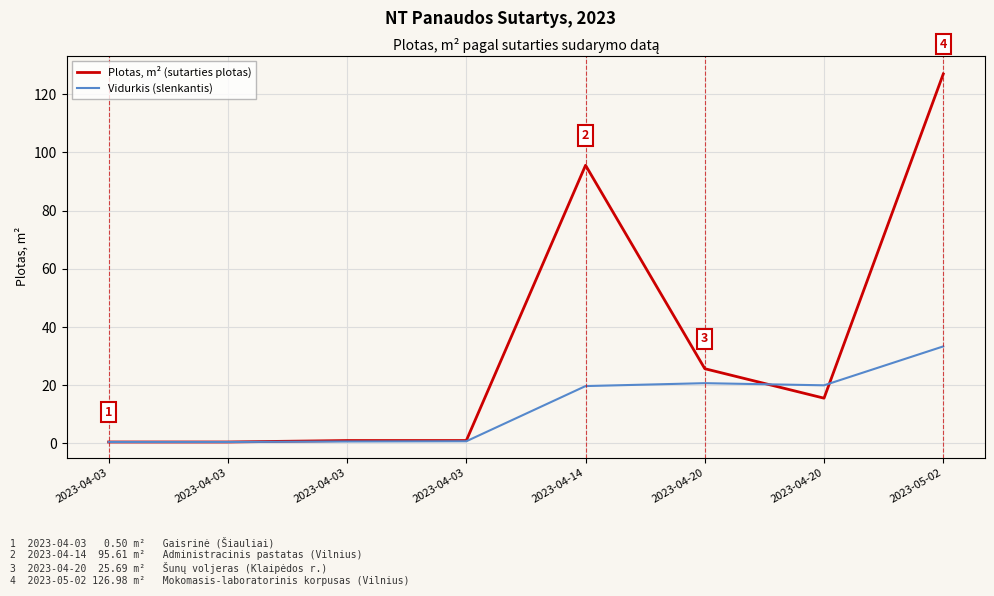

Which series ends up on top after the final intersection of Plotas, m² (sutarties plotas) and Vidurkis (slenkantis)?

Plotas, m² (sutarties plotas)